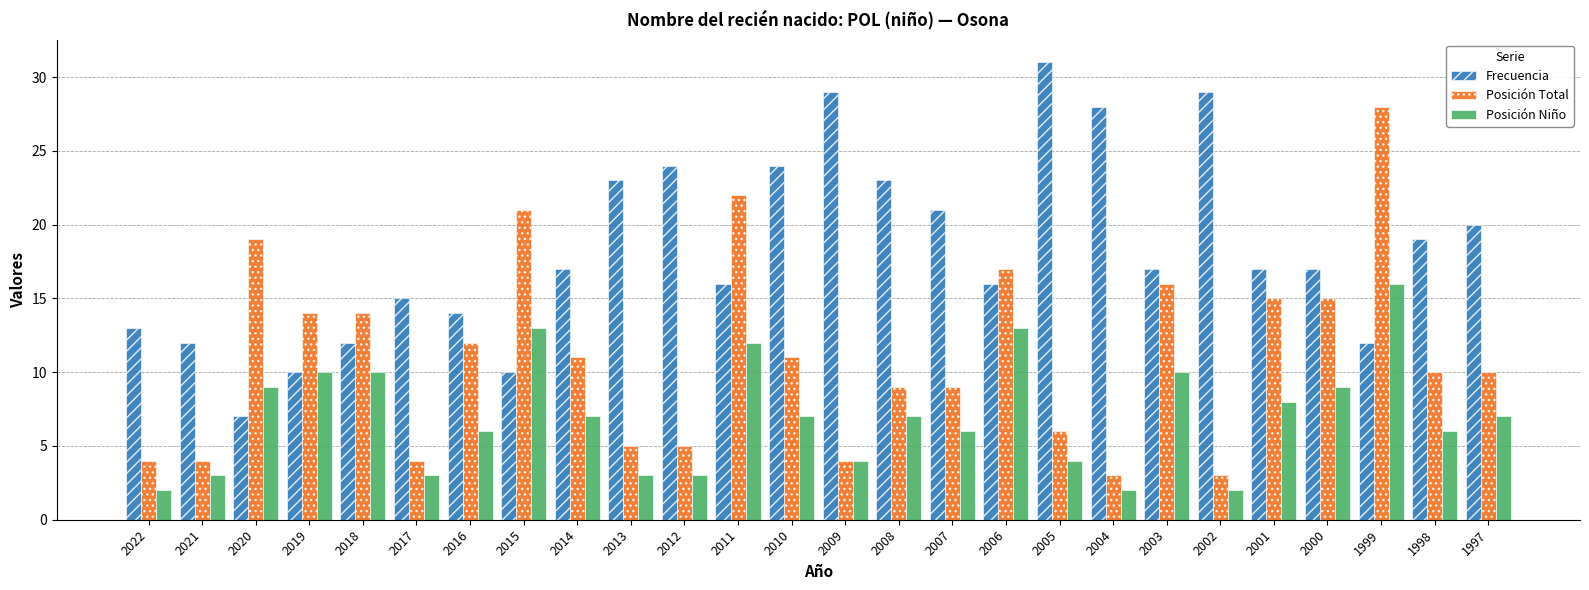

What is the difference between the maximum and second lowest values in the Frecuencia series?

21